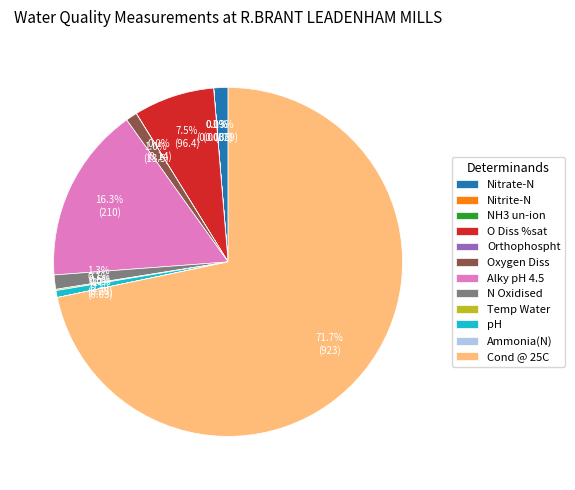

Approximately how many times larger is the value at pH compared to O Diss %sat?

0.1